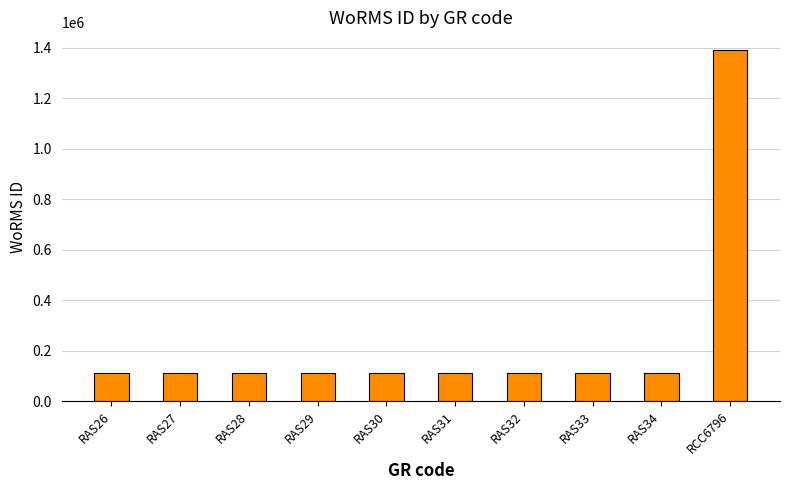

What is the change in value from RAS27 to RAS31?

-82